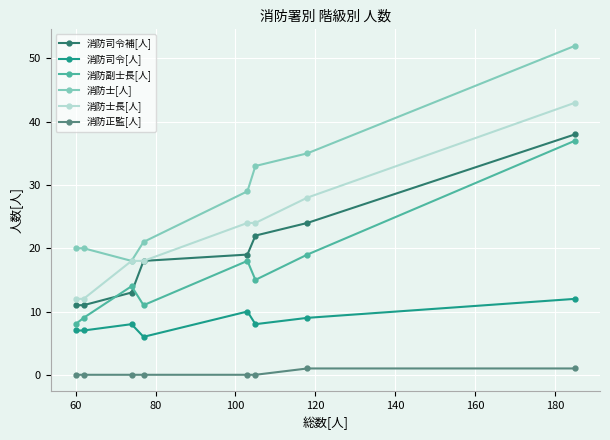

True or false: 消防司令[人] and 消防士[人] intersect in this chart.

False